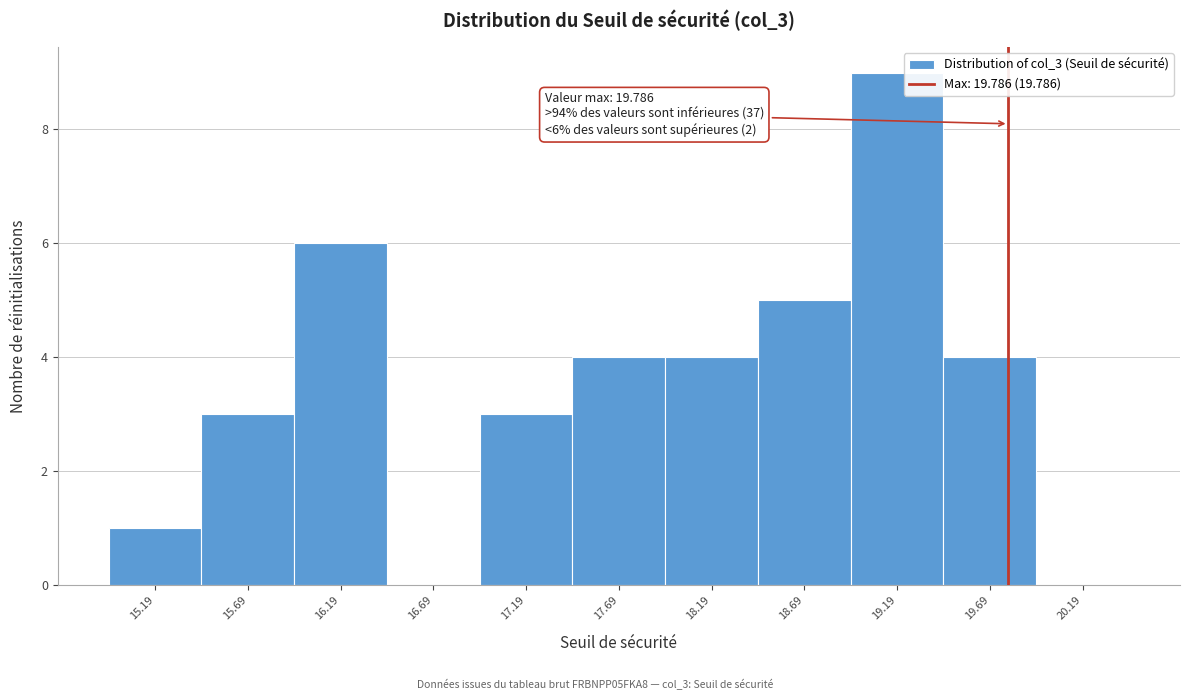

Which range on the x-axis has the tallest bar?

18.95 to 19.45